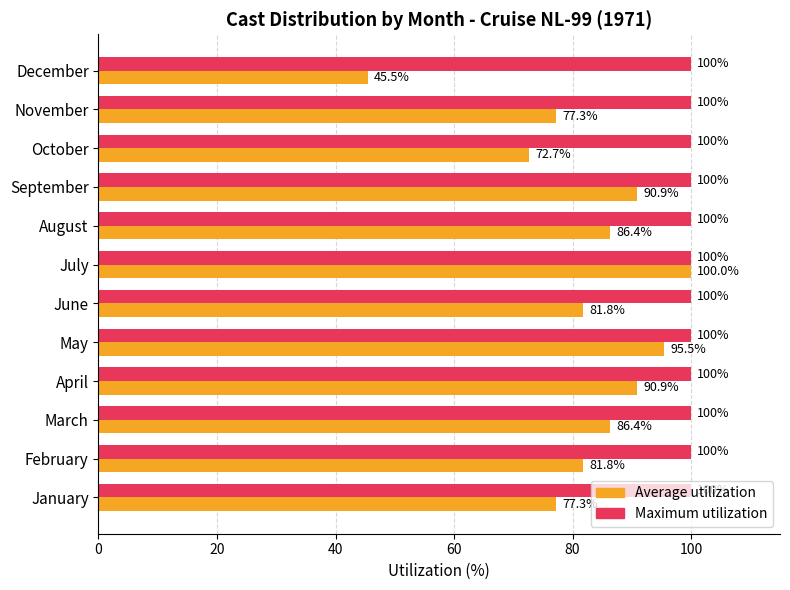

Where is Average utilization nearest to the value 72?

October